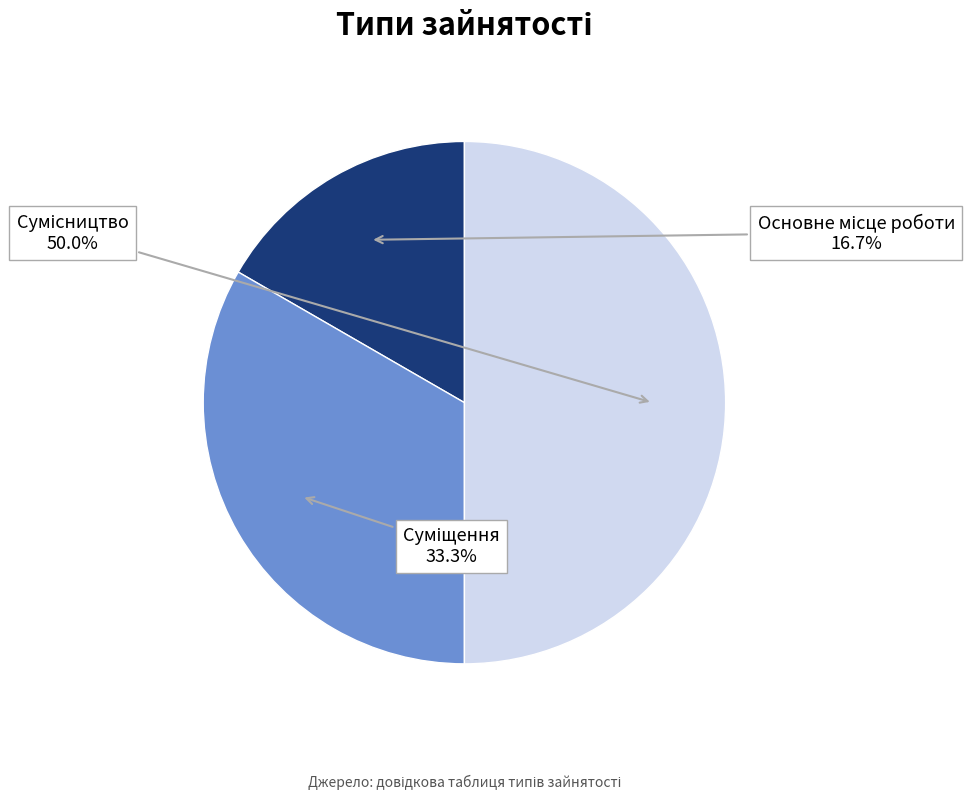

What portion of the pie excludes Сумісництво?

50.0%